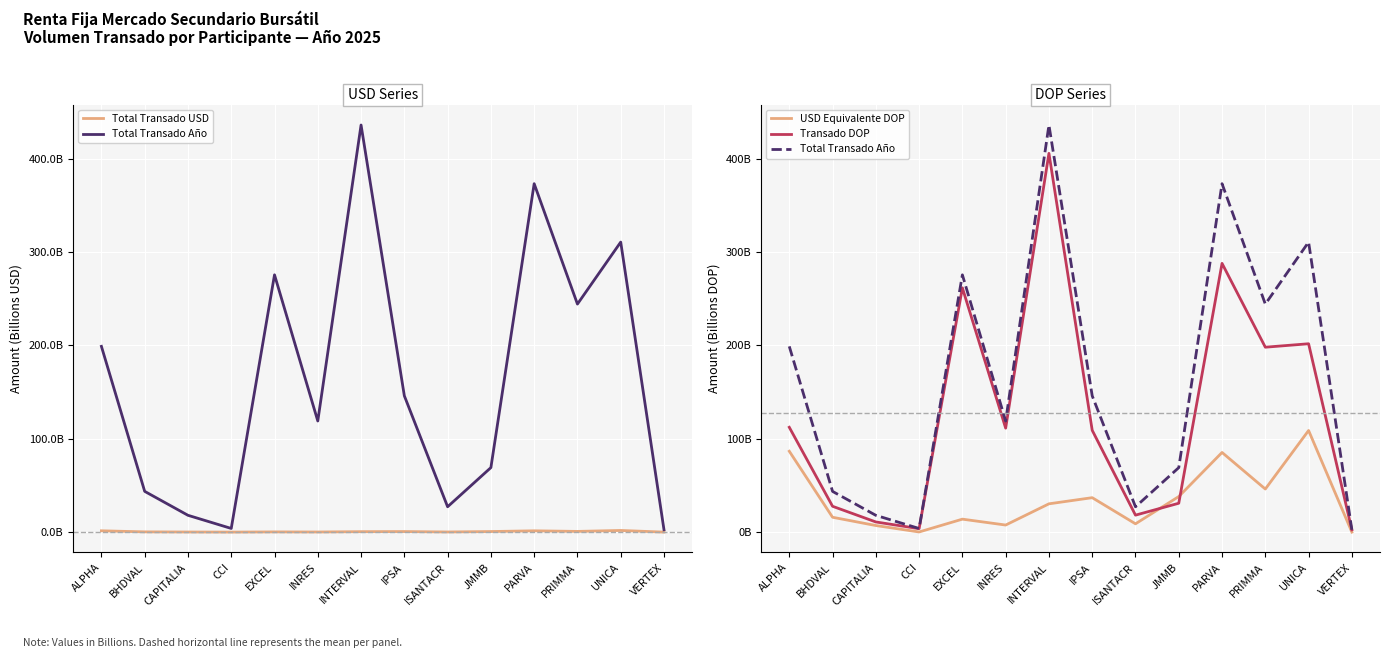

What is the difference between the maximum and second lowest values in the Total Transado USD series?

1.8